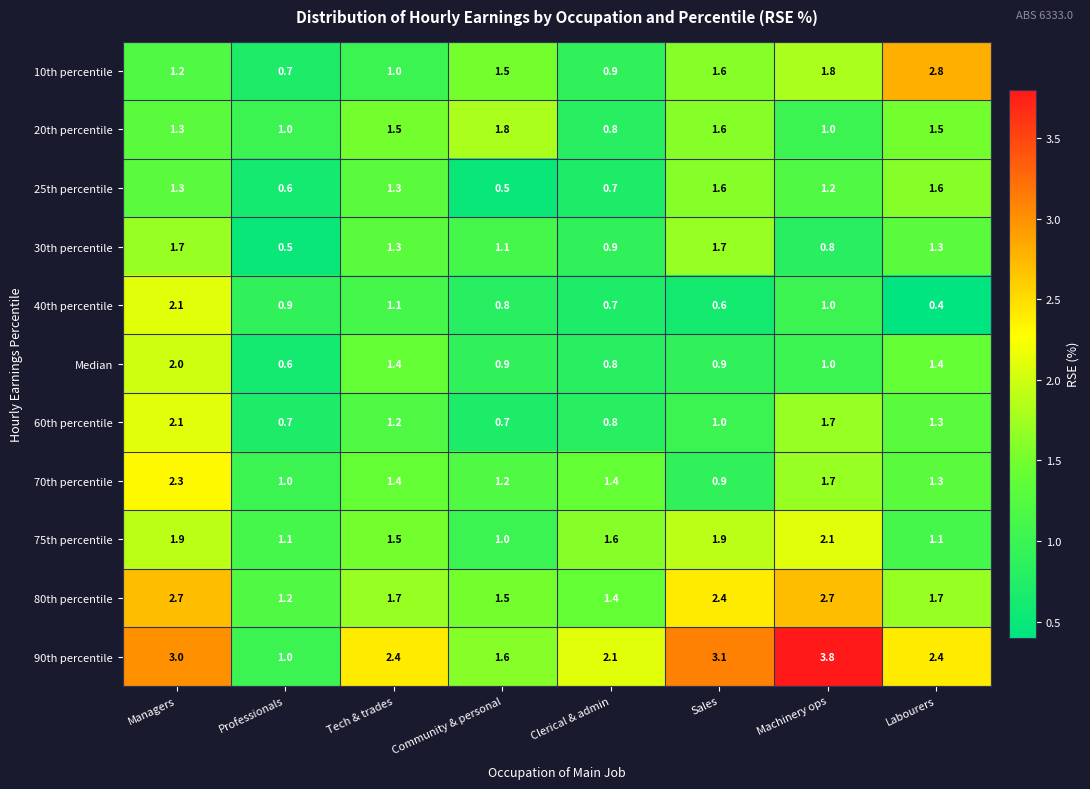

What is the maximum value shown in the chart?

3.8